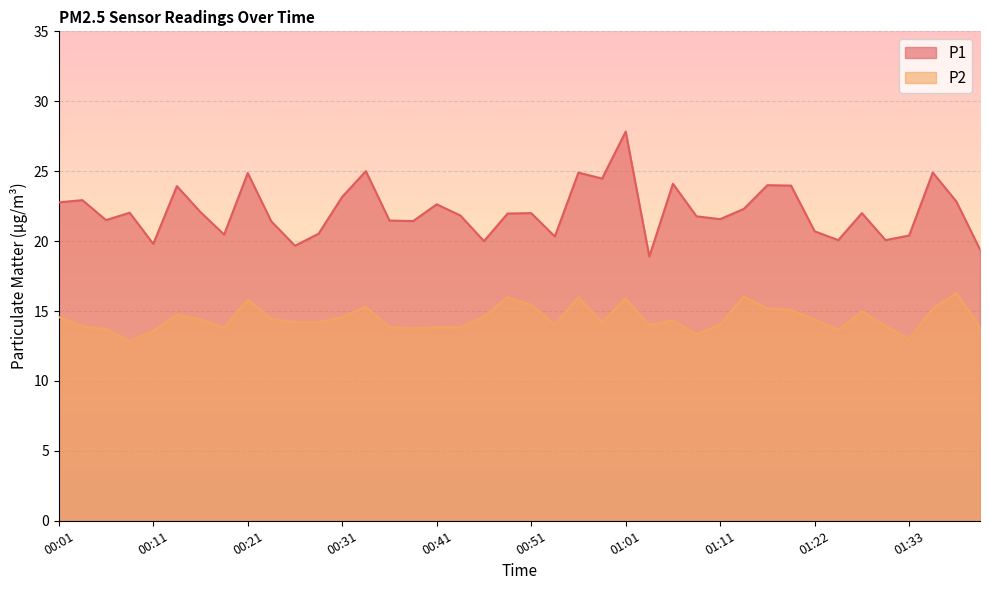

Where does the P1 series first go above 22?

00:01